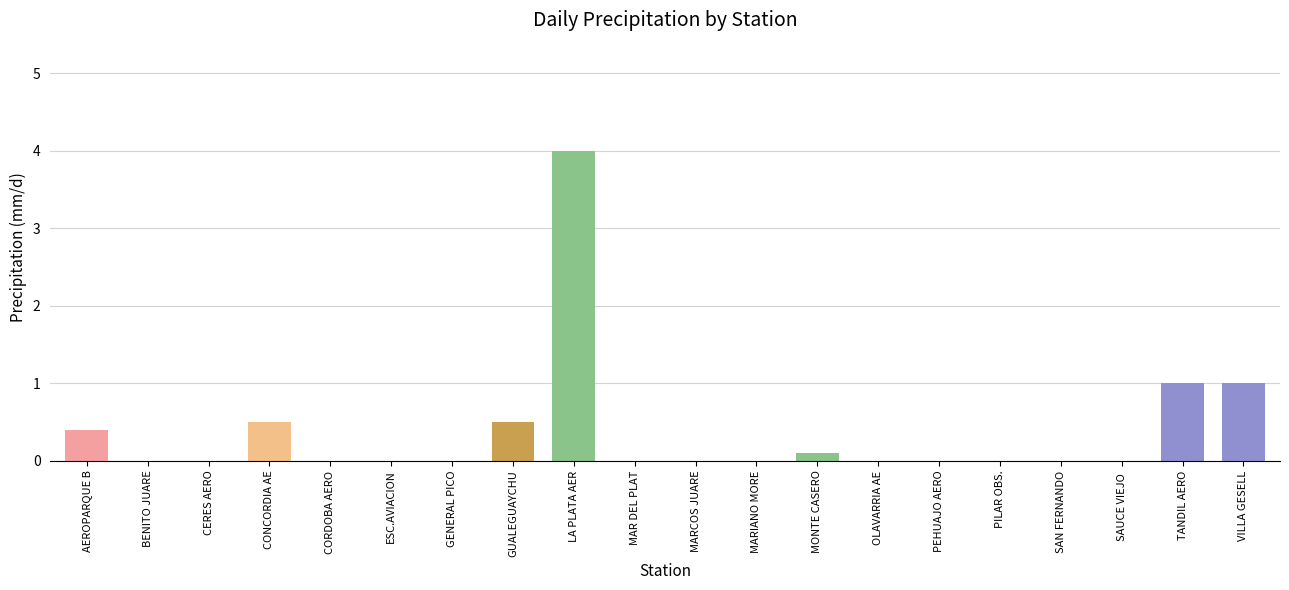

Which label corresponds to the largest value in the chart?

LA PLATA AER